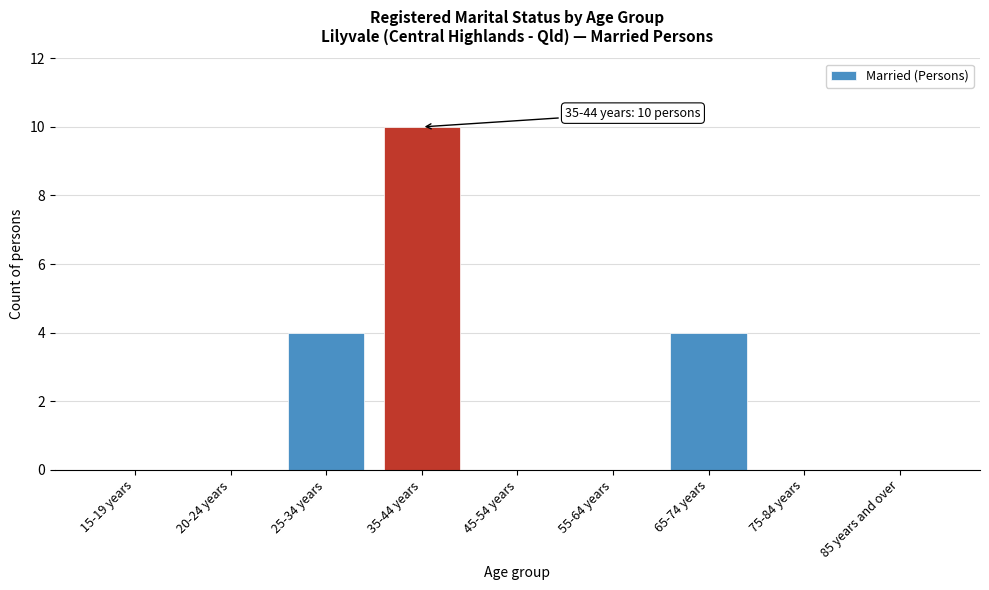

Reading right to left, extract all data points from this chart.

85 years and over=0	75-84 years=0	65-74 years=4	55-64 years=0	45-54 years=0	35-44 years=10	25-34 years=4	20-24 years=0	15-19 years=0